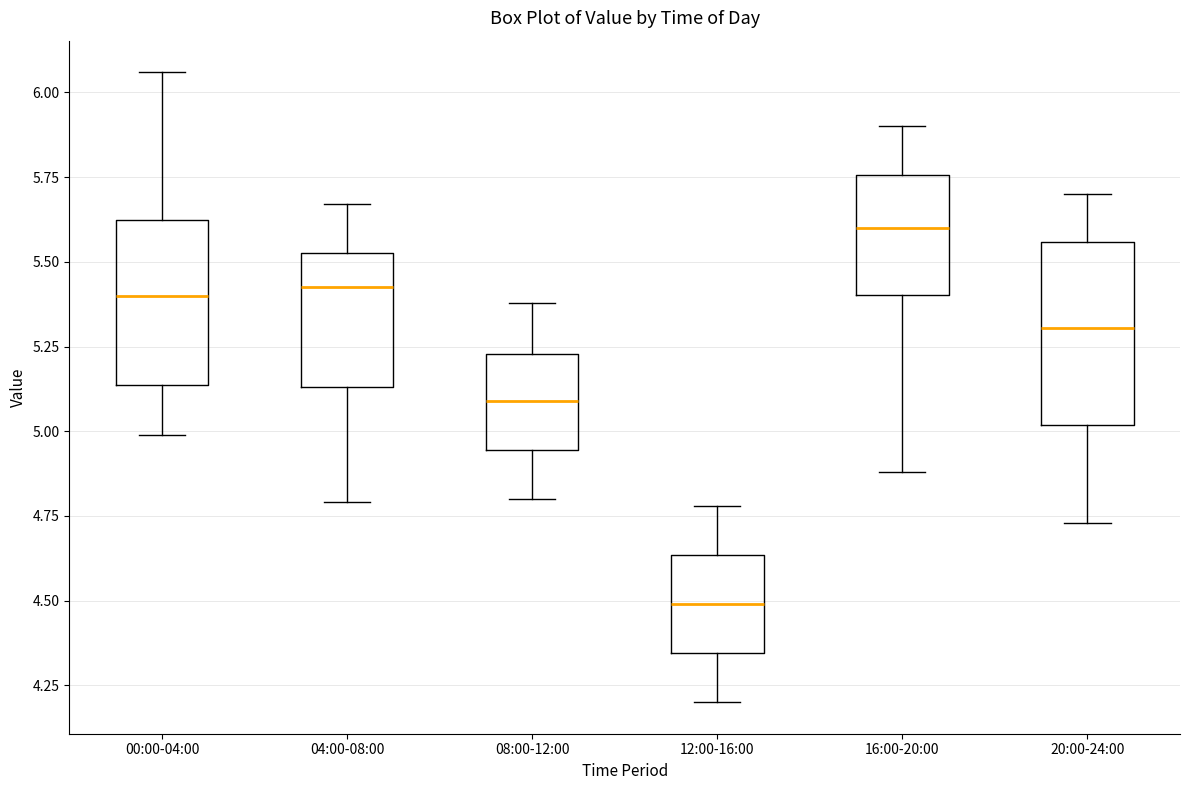

Reading left to right, transcribe this box plot: for each box, give where its median line is, the range the box spans, and where its two whiskers end, as read against the y-axis. The values are not printed on the chart, so give them approximately, as read against the axis.

00:00-04:00: median 5.40, box 5.15 to 5.65, whiskers 5.00 to 6.05
04:00-08:00: median 5.45, box 5.15 to 5.55, whiskers 4.80 to 5.65
08:00-12:00: median 5.10, box 4.95 to 5.25, whiskers 4.80 to 5.40
12:00-16:00: median 4.50, box 4.35 to 4.65, whiskers 4.20 to 4.80
16:00-20:00: median 5.60, box 5.40 to 5.75, whiskers 4.90 to 5.90
20:00-24:00: median 5.30, box 5.00 to 5.55, whiskers 4.75 to 5.70